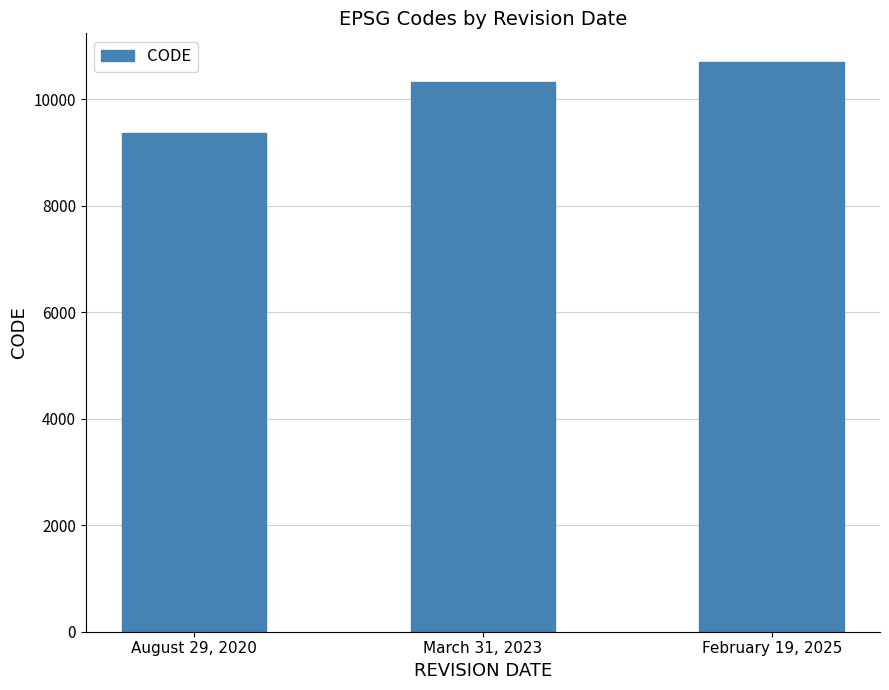

What value does the data have at February 19, 2025, to the nearest 100?

10700